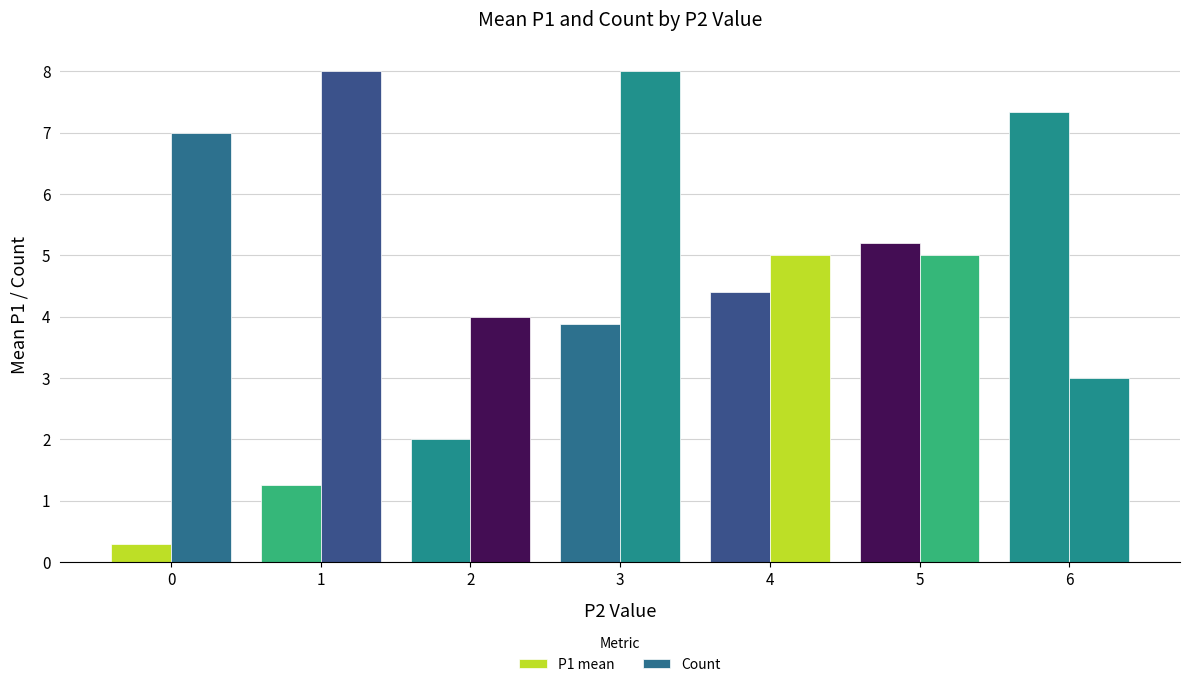

How many bars are there in each group?

2